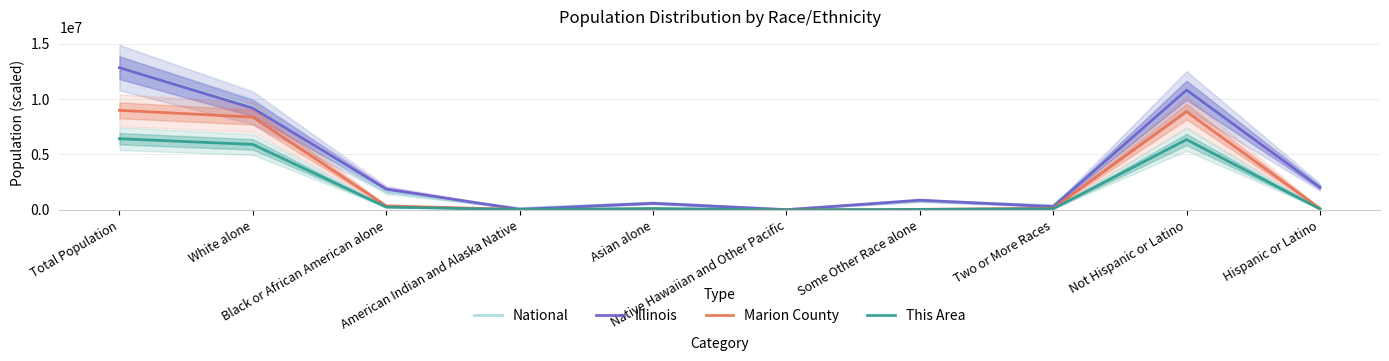

What is the average value of the National series?

3849189.6